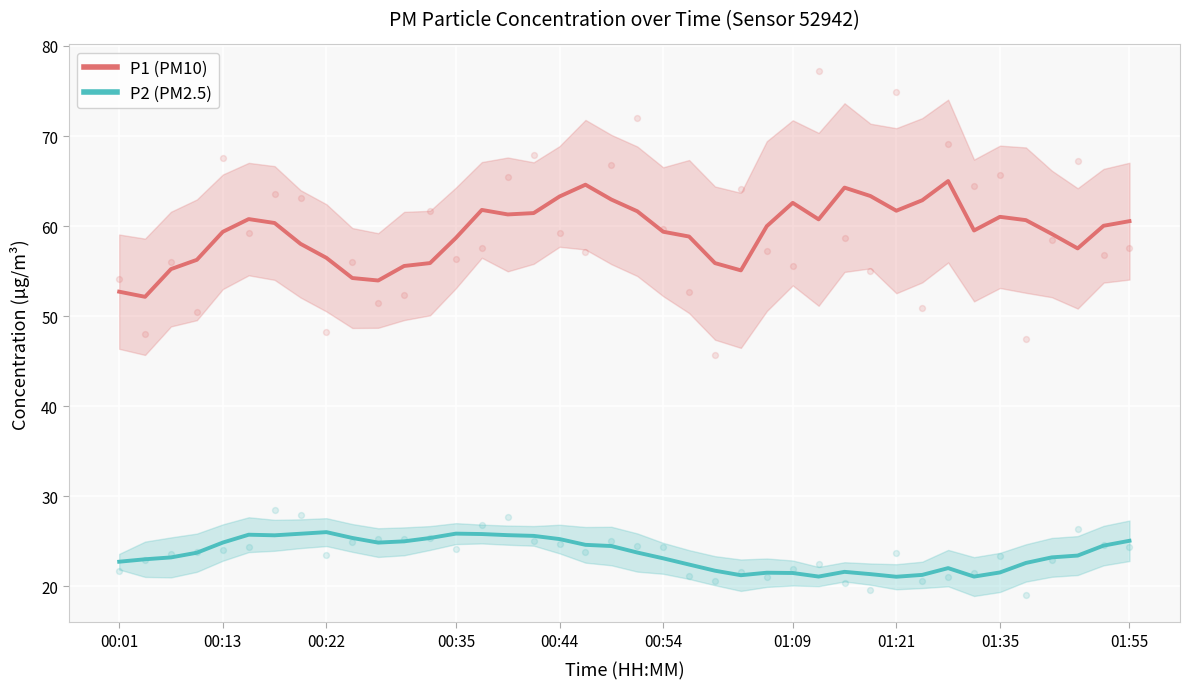

Is the value of P2 (PM2.5) at 00:13 greater than the value of P1 (PM10) at 01:55?

No